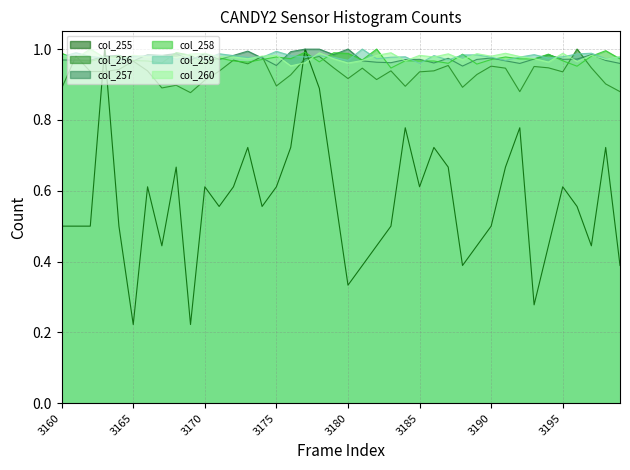

Is the value of col_259 at 3195 greater than the value of col_257 at 3198?

Yes